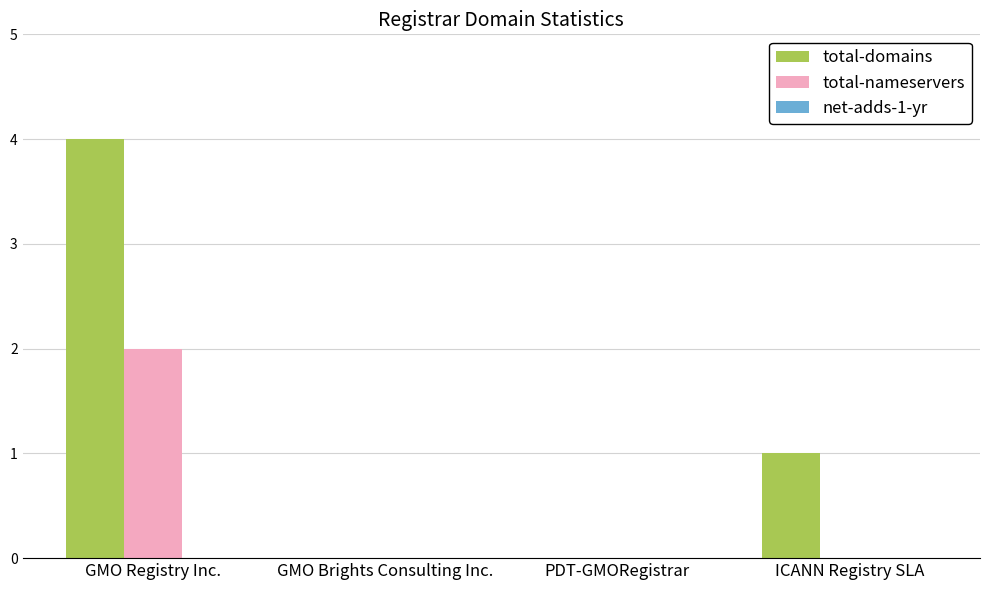

What is the greatest value displayed?

4